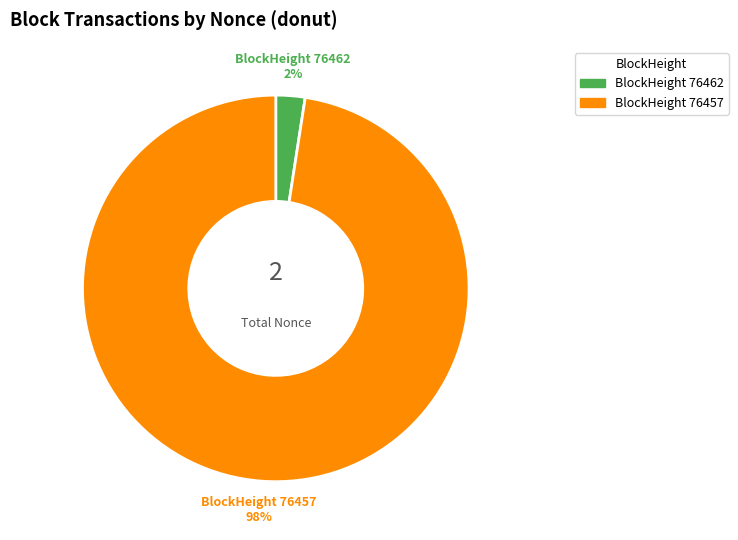

To the nearest percent, what is the average slice percentage?

50%